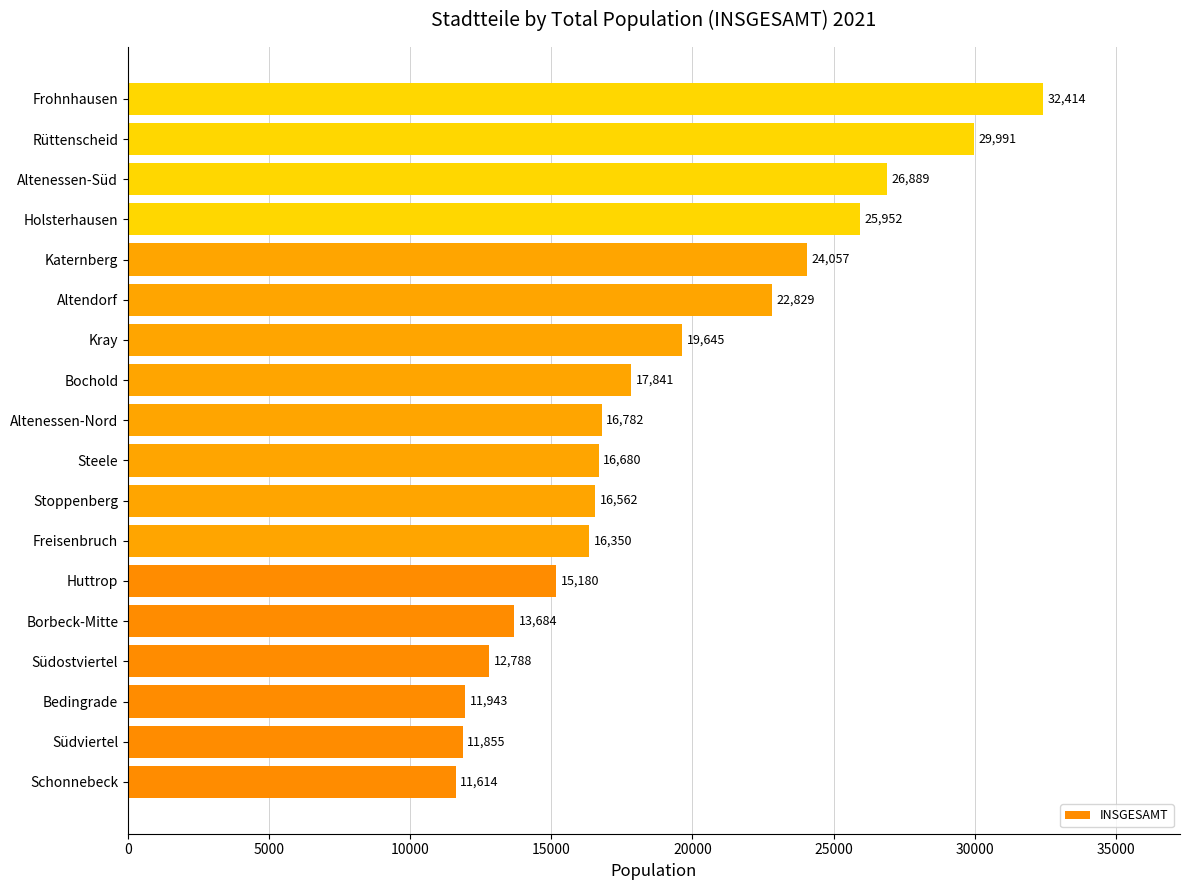

Are the bars horizontal?

Yes